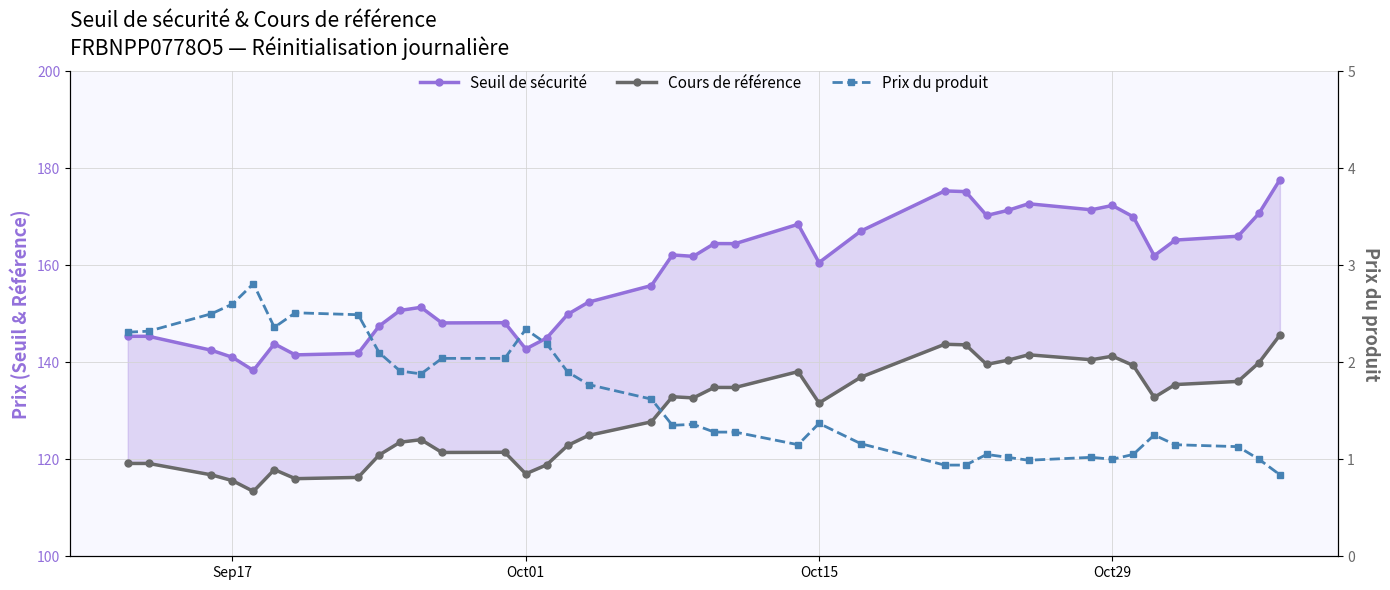

How many values in the Cours de référence series are below 132?

19